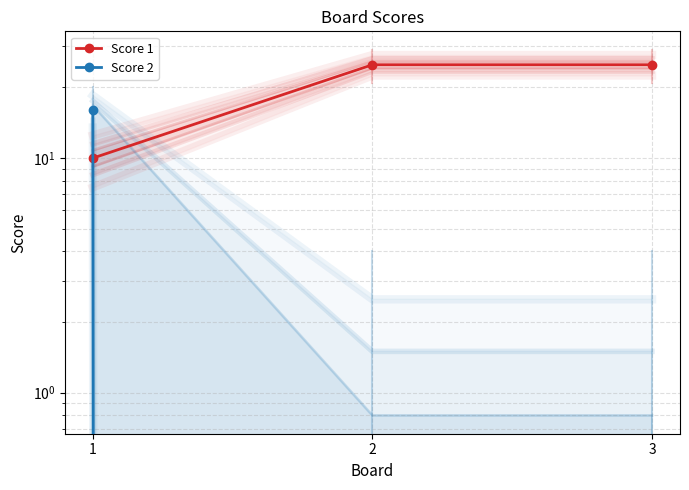

How many series are shown in this chart?

2